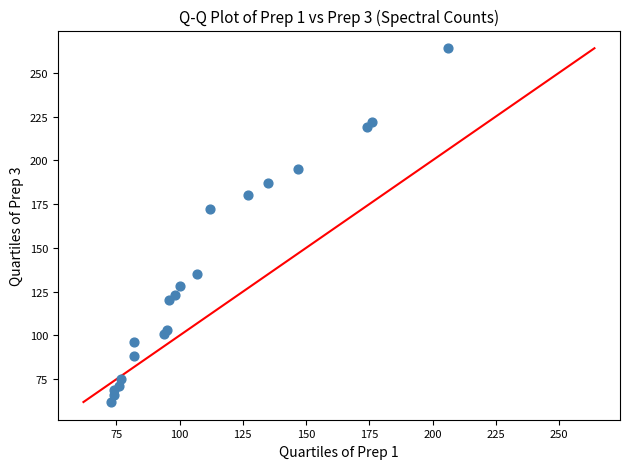

What Y value in the scatter plot is closest to 163?

172